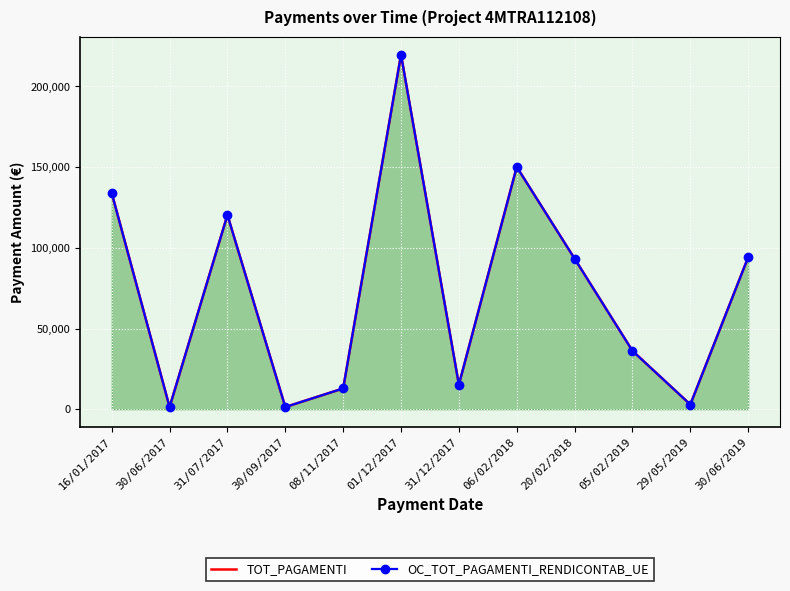

True or false: TOT_PAGAMENTI and OC_TOT_PAGAMENTI_RENDICONTAB_UE cross at least once.

False